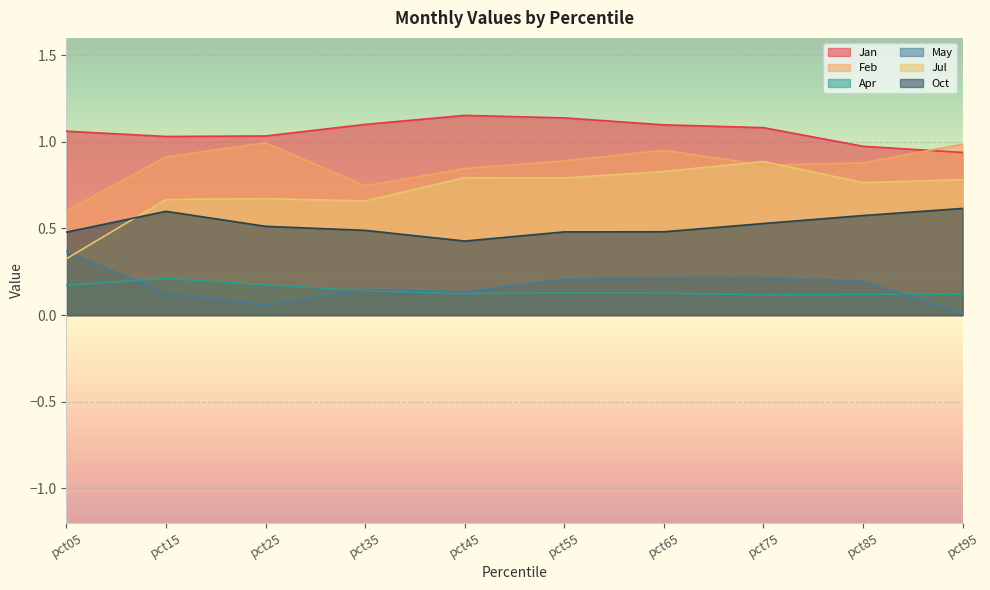

What is the difference between the highest and lowest values at pct25?

1.0